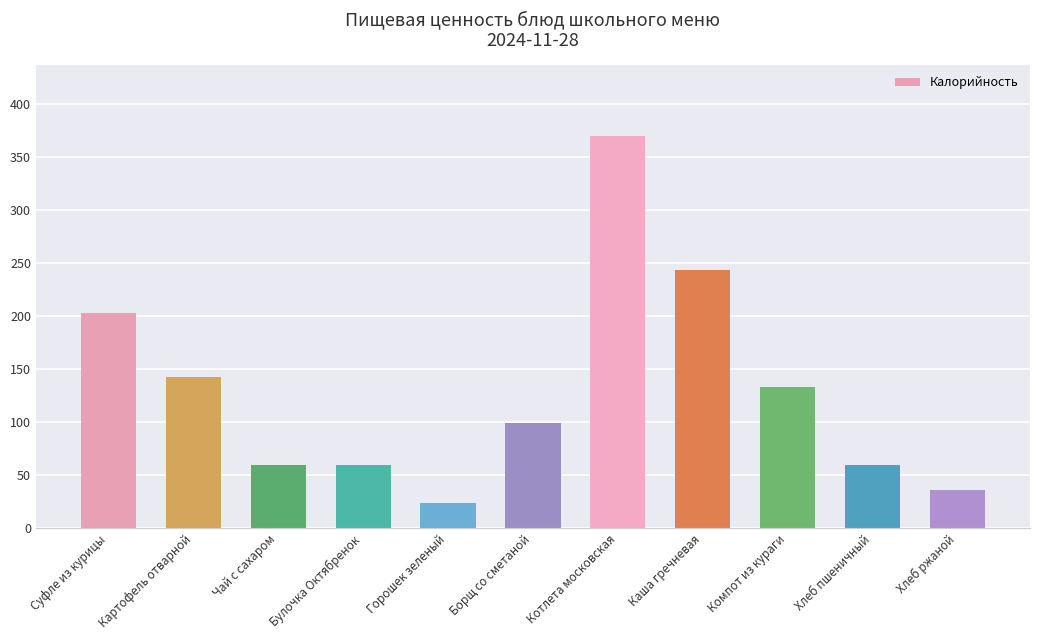

What is the difference between the maximum and second lowest values?

334.0